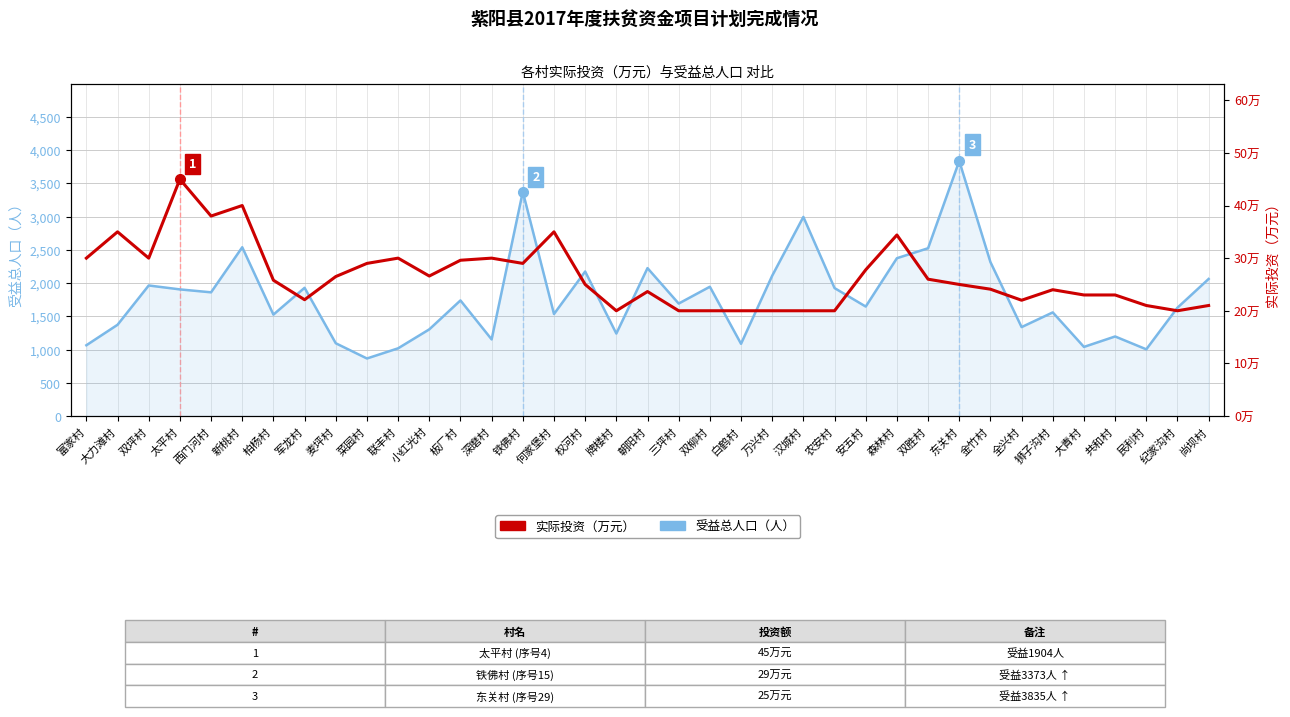

What is the sum of the 受益总人口 values at 尚坝村 and 安五村?

3707.0